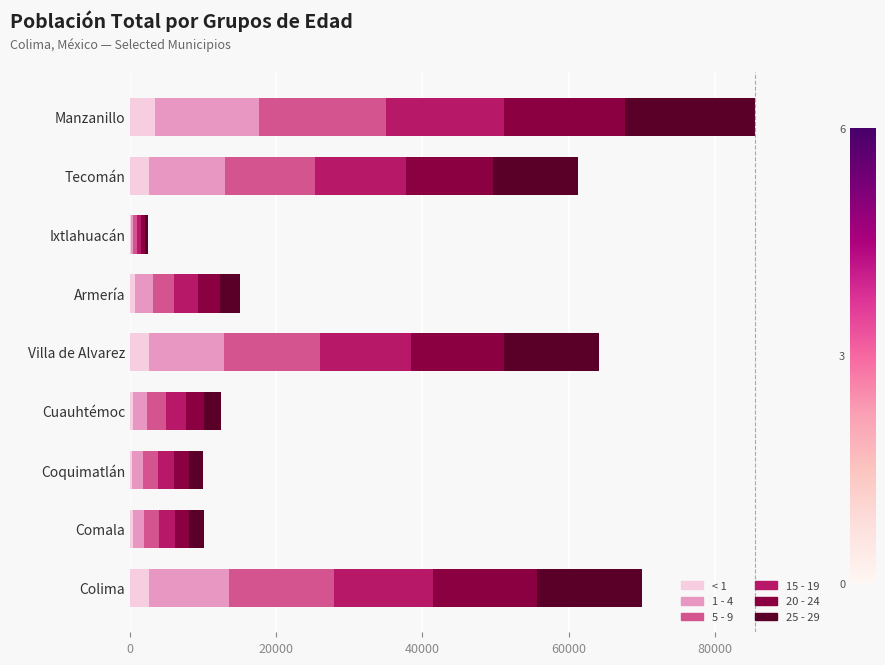

At which category is the sum across all series the highest?

Manzanillo